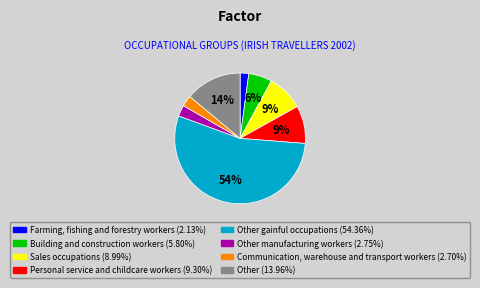

How many slices are in this pie chart?

8